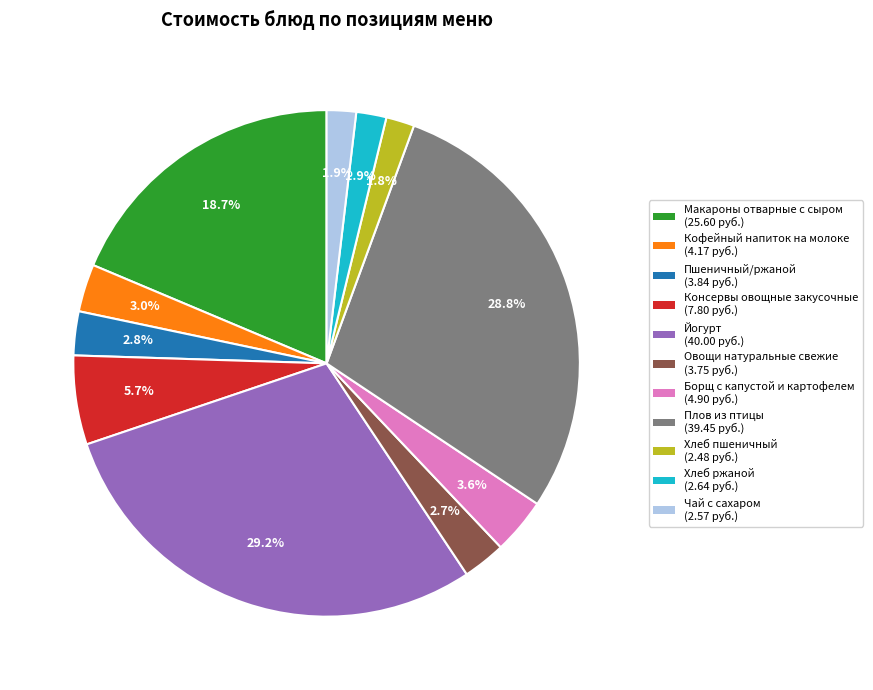

Approximately how many times larger is the value at Чай с сахаром (2.57 руб.) compared to Хлеб ржаной (2.64 руб.)?

1.0